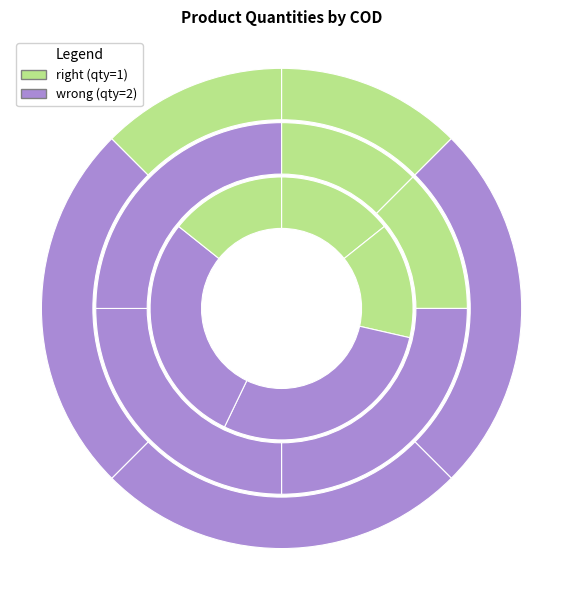

To the nearest percent, what is the difference between the largest and smallest slice percentages?

4%